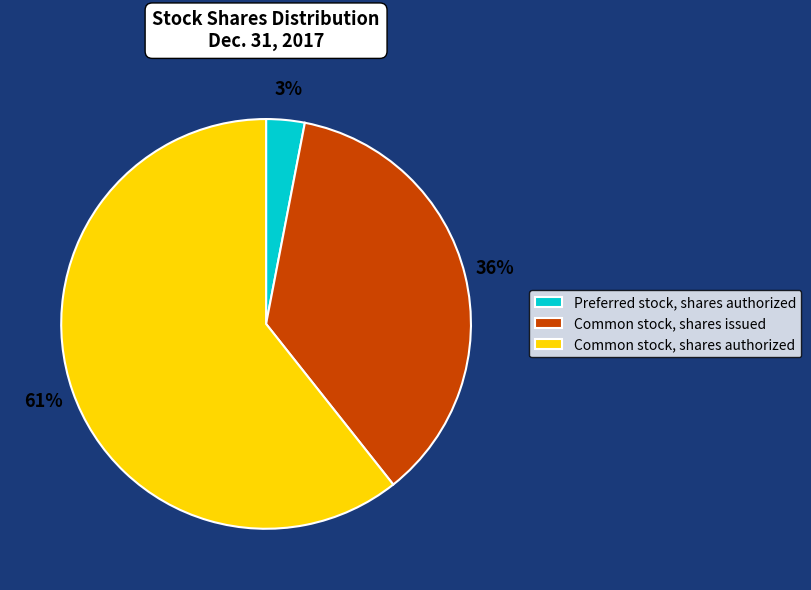

Is the sum of Common stock, shares authorized and Common stock, shares issued greater than half?

Yes